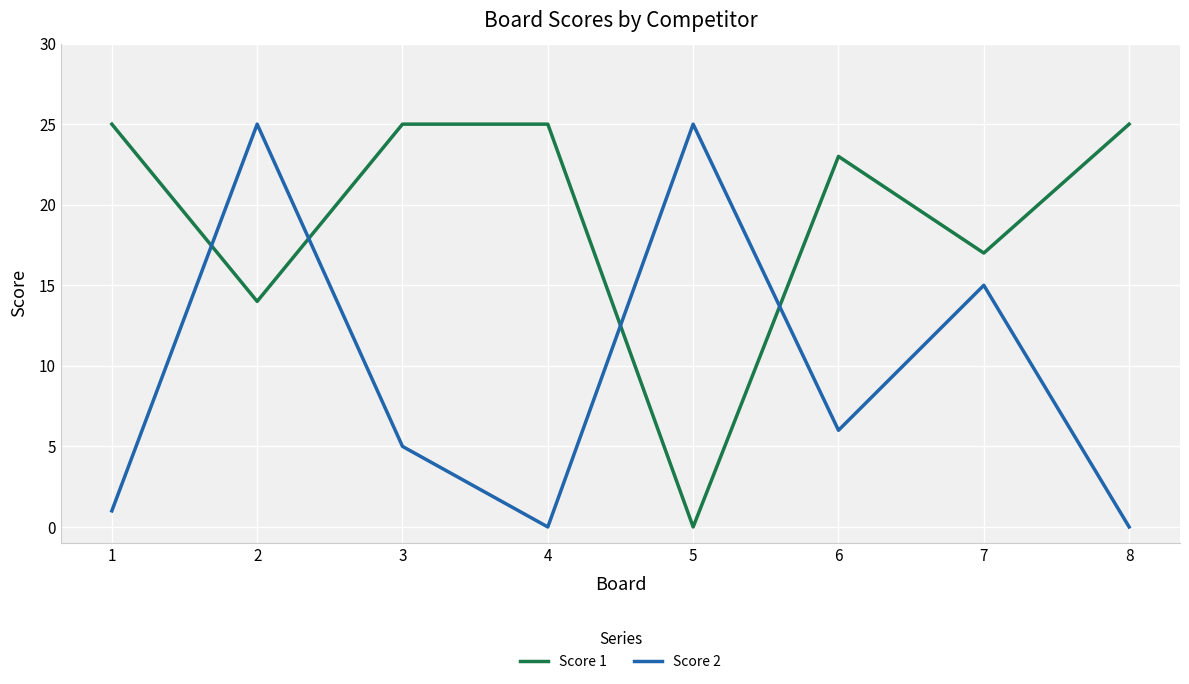

What is the maximum value shown in the chart?

25